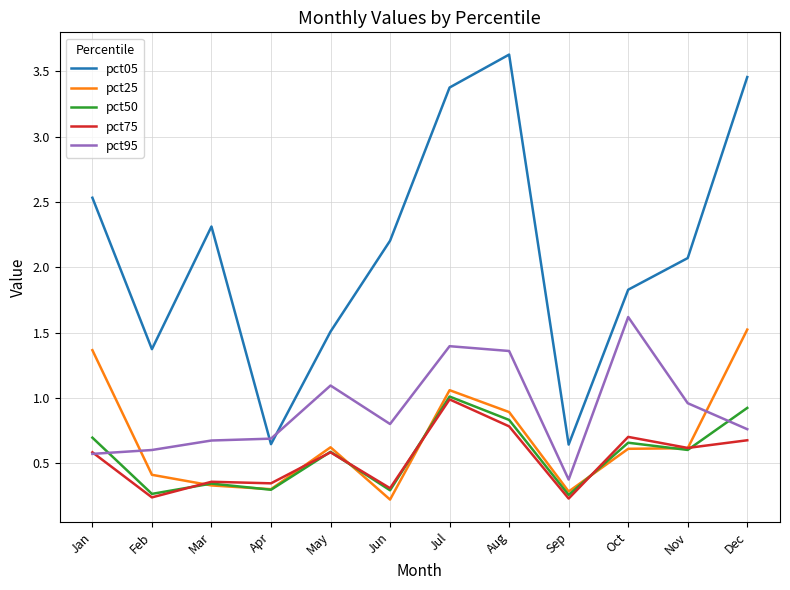

Is the value of pct95 at Aug greater than the value of pct50 at May?

Yes